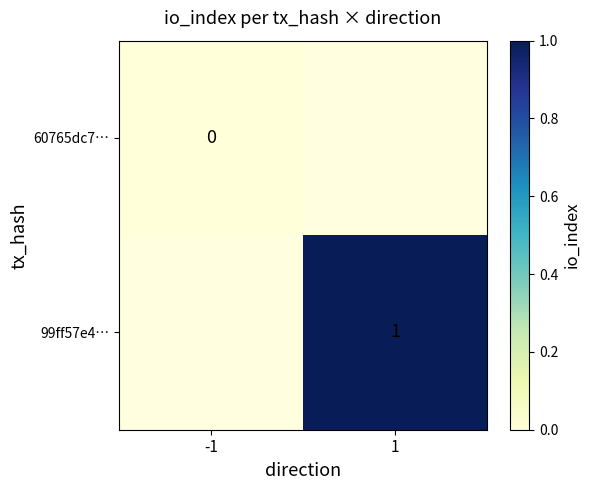

Is it true that 99ff57e4… equals 2 at 1?

False